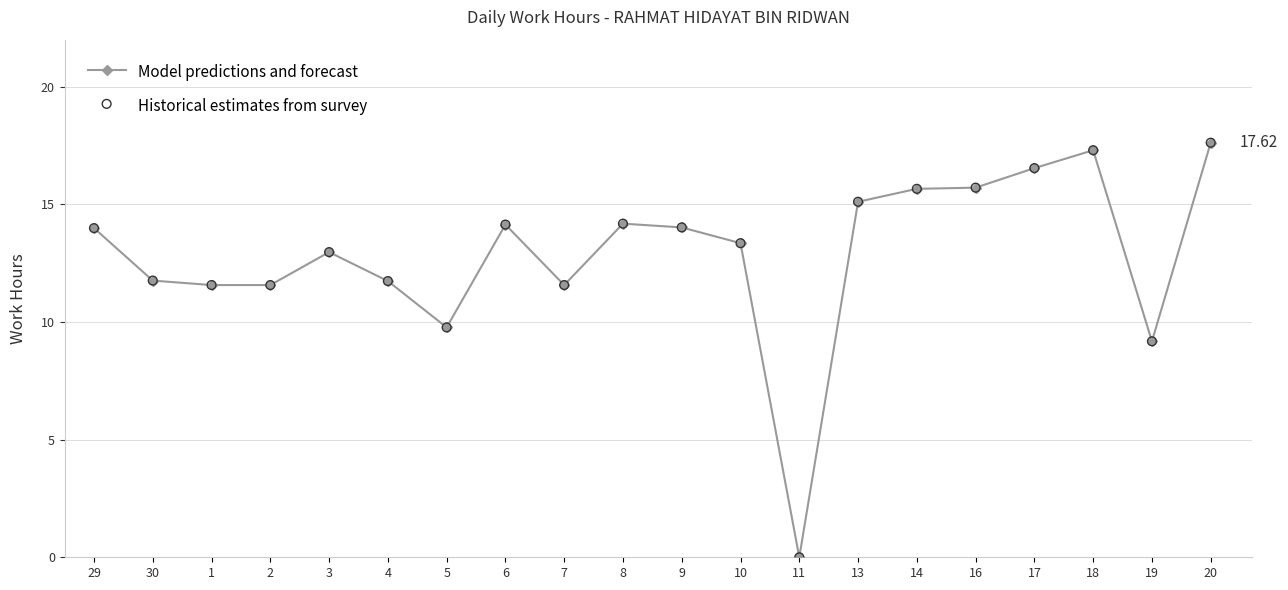

What is the change in value from 18 to 19?

-8.1